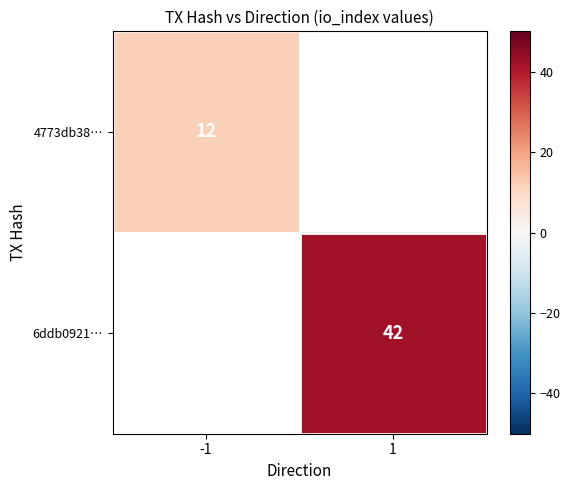

Is the value of 6ddb0921… at 1 greater than the value of 4773db38… at -1?

Yes